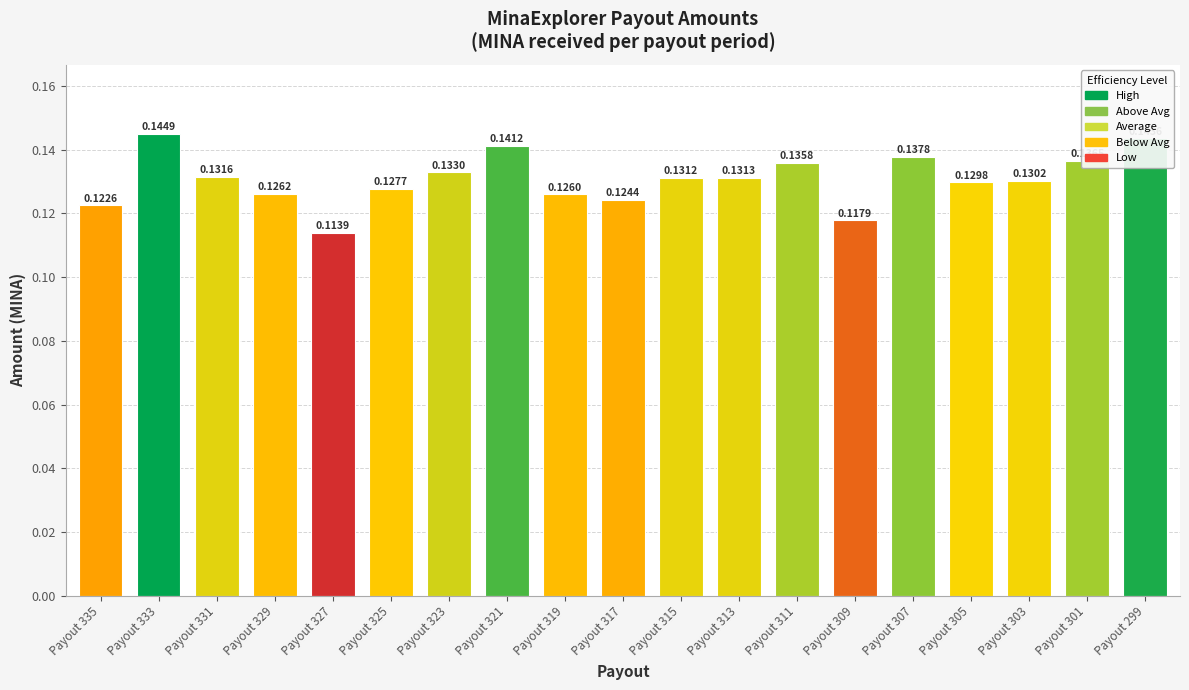

What is the sum of the values at Payout 329 and Payout 313?

0.3